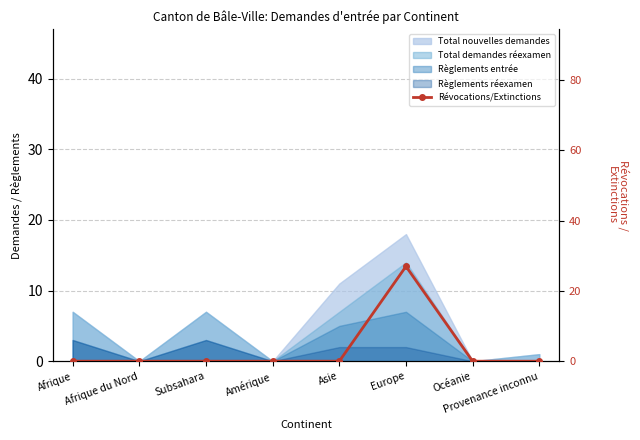

Reading left to right, extract all data points from this chart.

Afrique=0	Afrique du Nord=0	Subsahara=0	Amérique=0	Asie=0	Europe=27	Océanie=0	Provenance inconnu=0